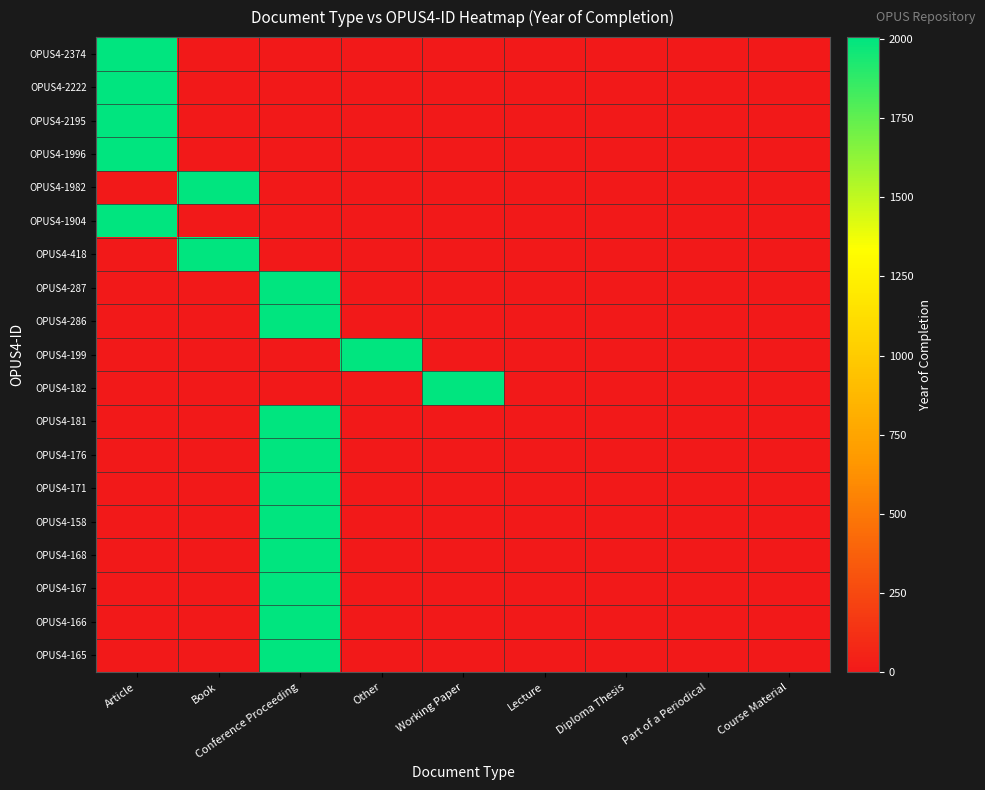

What is the total value across all series at Working Paper?

2006